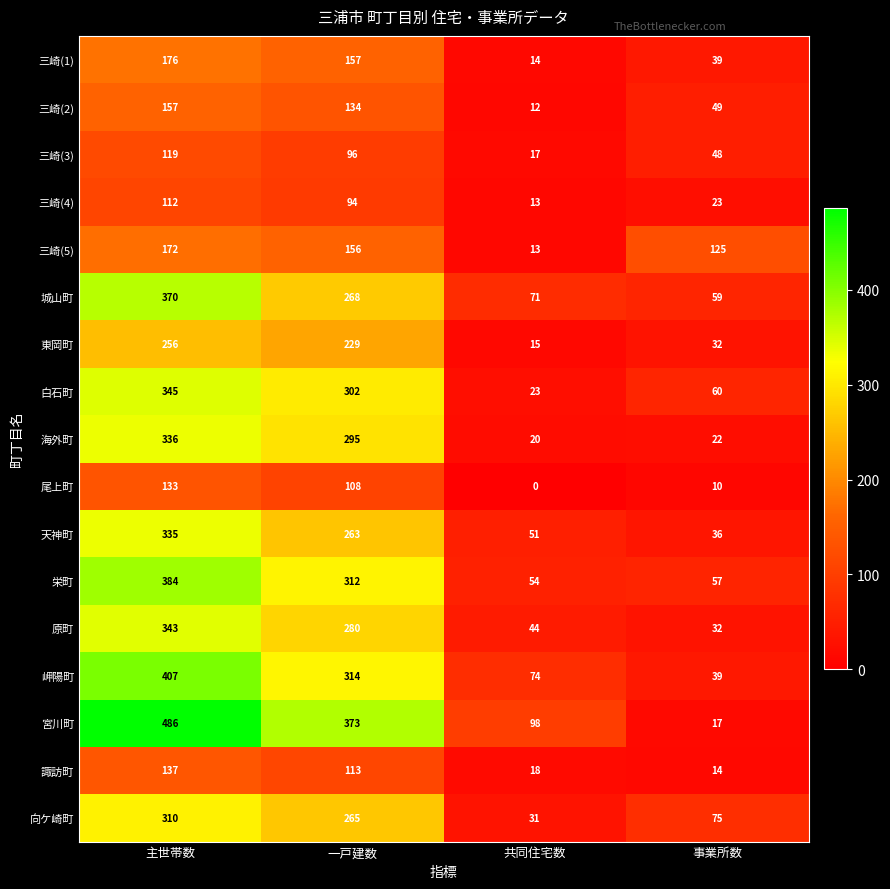

Rank the series by their maximum value, from highest to lowest.

宮川町, 岬陽町, 栄町, 城山町, 白石町, 原町, 海外町, 天神町, 向ケ崎町, 東岡町, 三崎(1), 三崎(5), 三崎(2), 諏訪町, 尾上町, 三崎(3), 三崎(4)